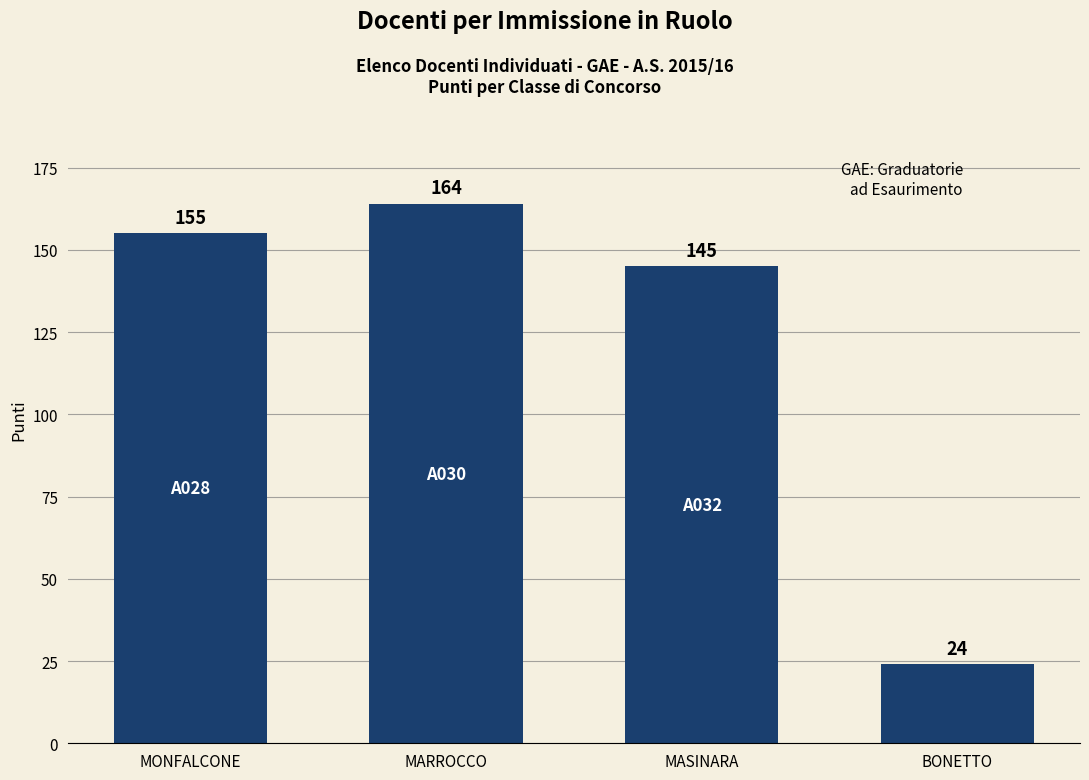

Rank the categories by value from highest to lowest.

MARROCCO, MONFALCONE, MASINARA, BONETTO